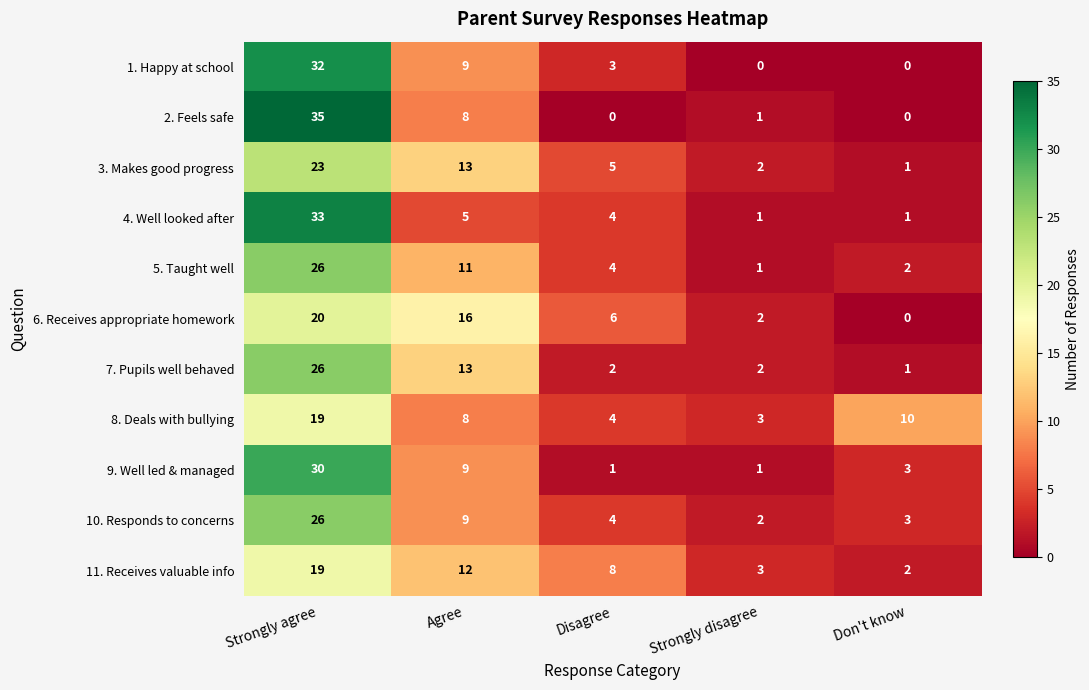

Which series changed the most between Disagree and Strongly disagree?

11. Receives valuable info